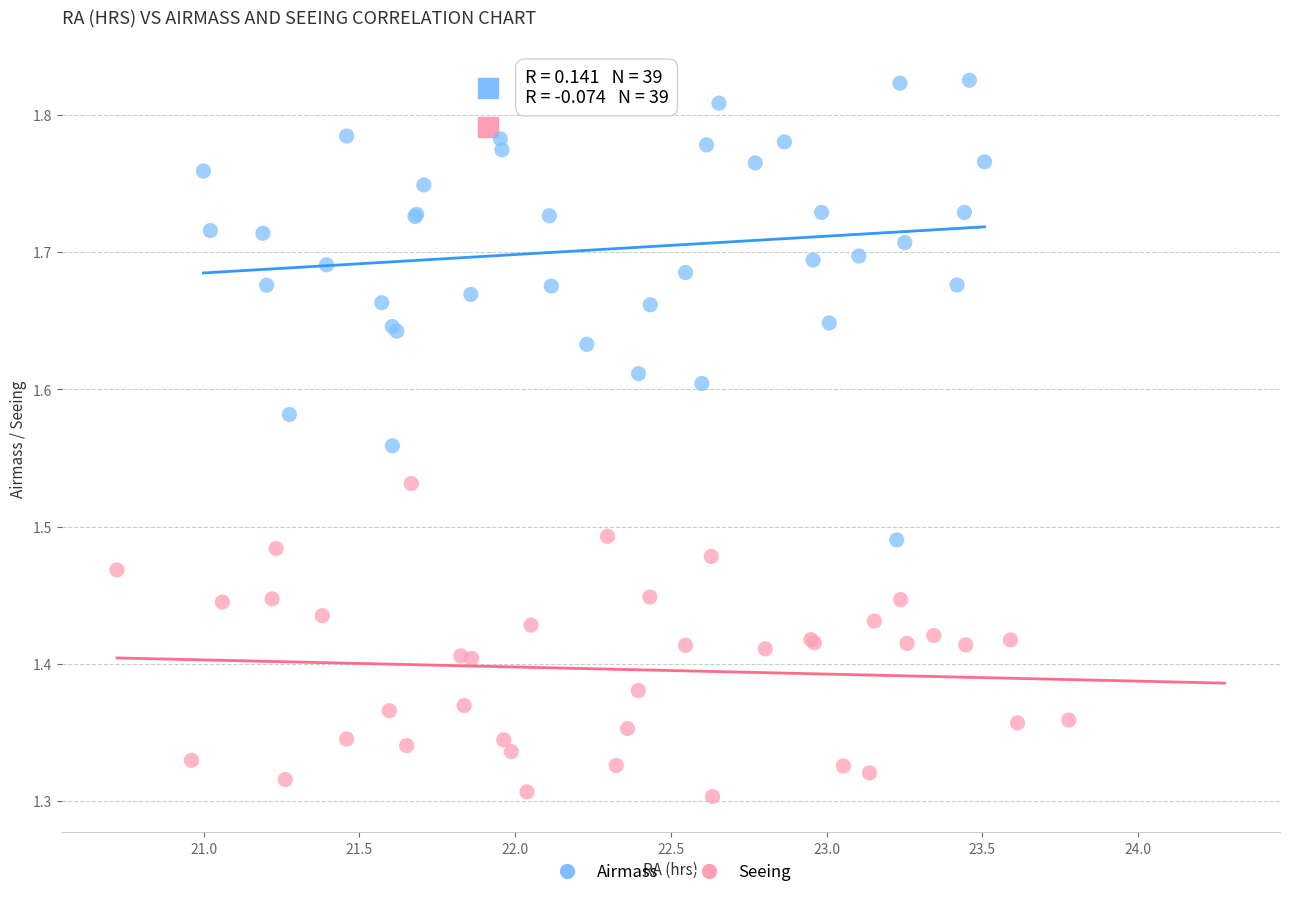

Which series reaches the maximum Y coordinate?

Airmass